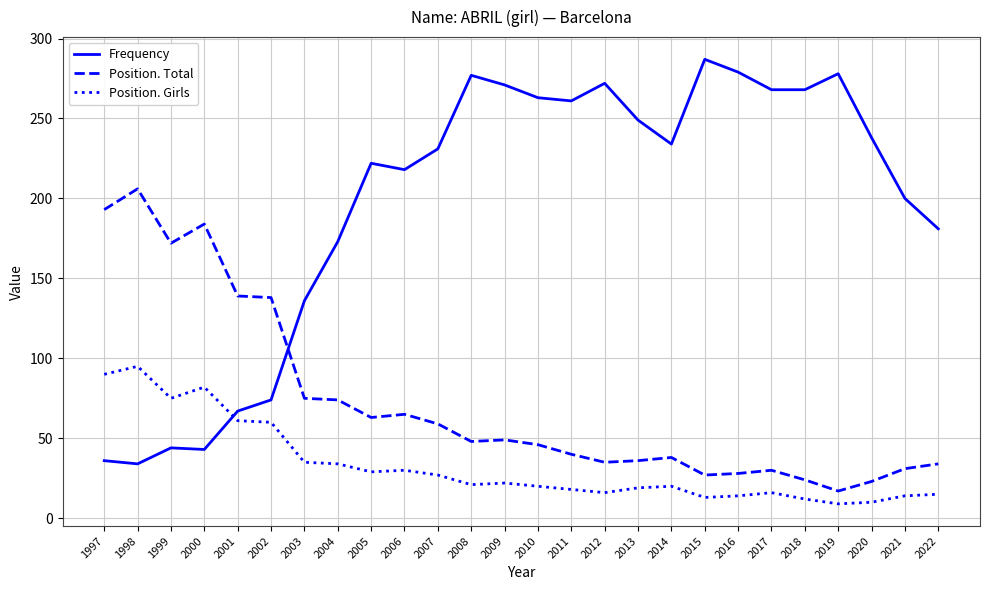

True or false: Position. Total and Position. Girls intersect in this chart.

False